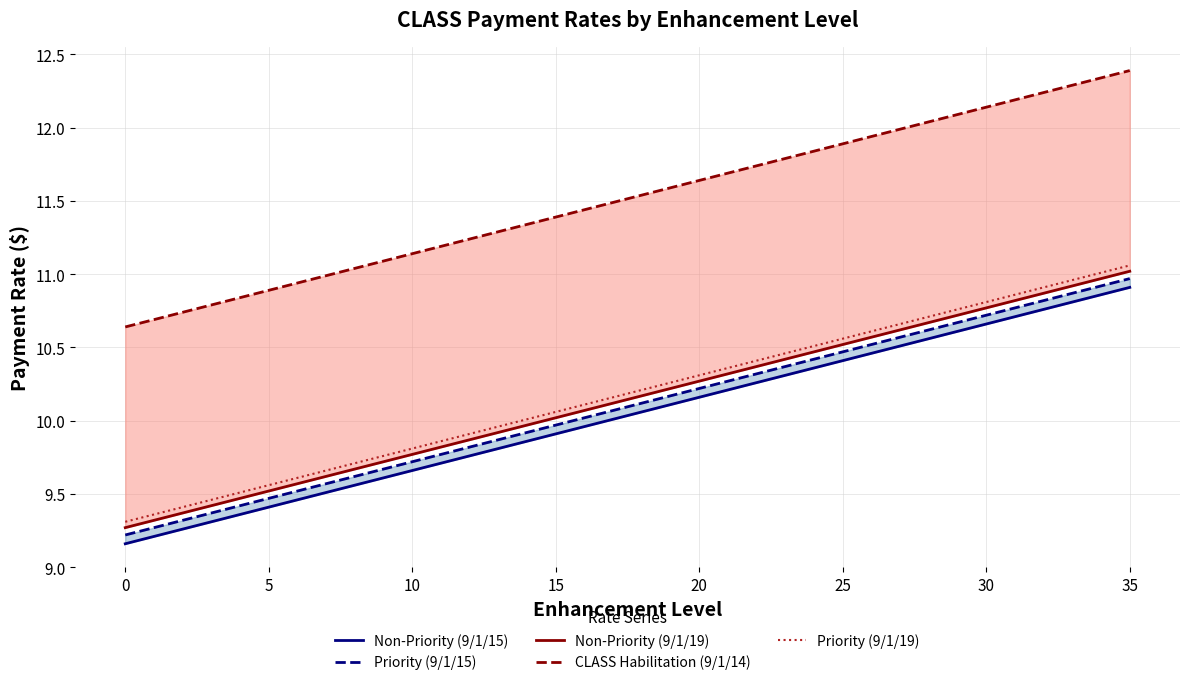

True or false: Non-Priority (9/1/15) and CLASS Habilitation (9/1/14) cross at least once.

False